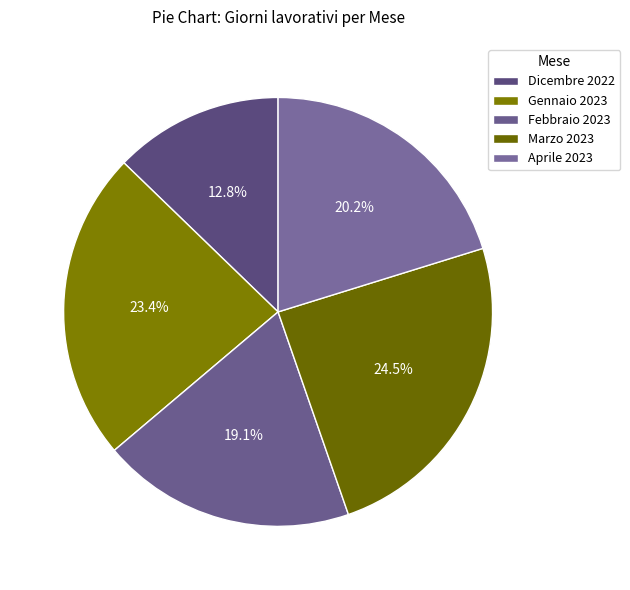

What percentage do Febbraio 2023 and Marzo 2023 together represent?

43.6%